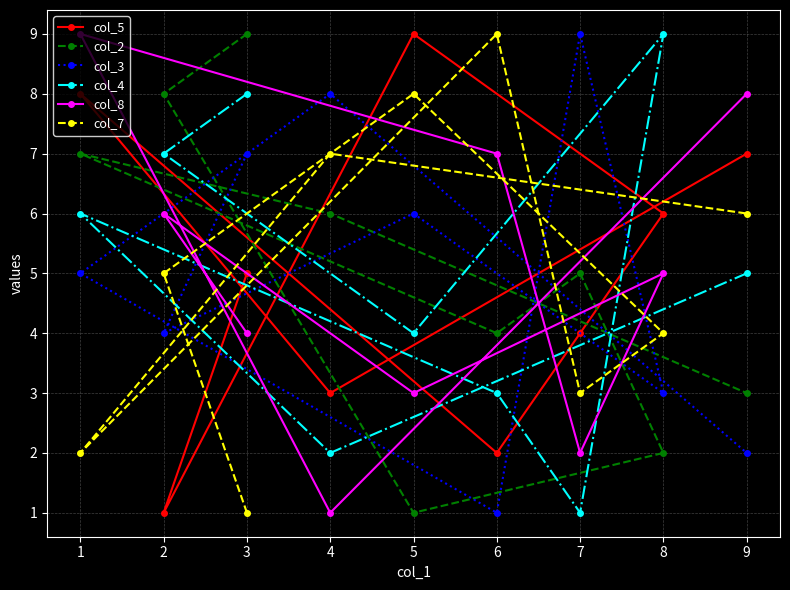

At 4, list the series in order from smallest to largest.

col_8, col_4, col_5, col_2, col_7, col_3